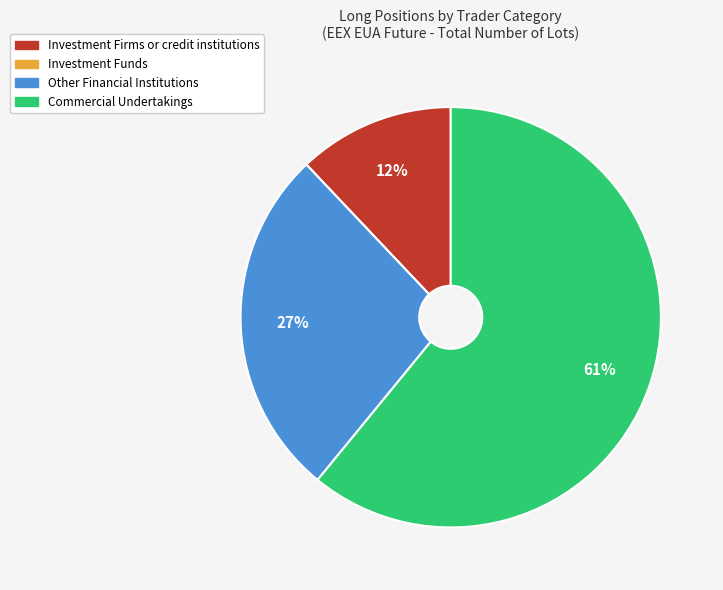

To the nearest percent, what is the average slice percentage?

25%